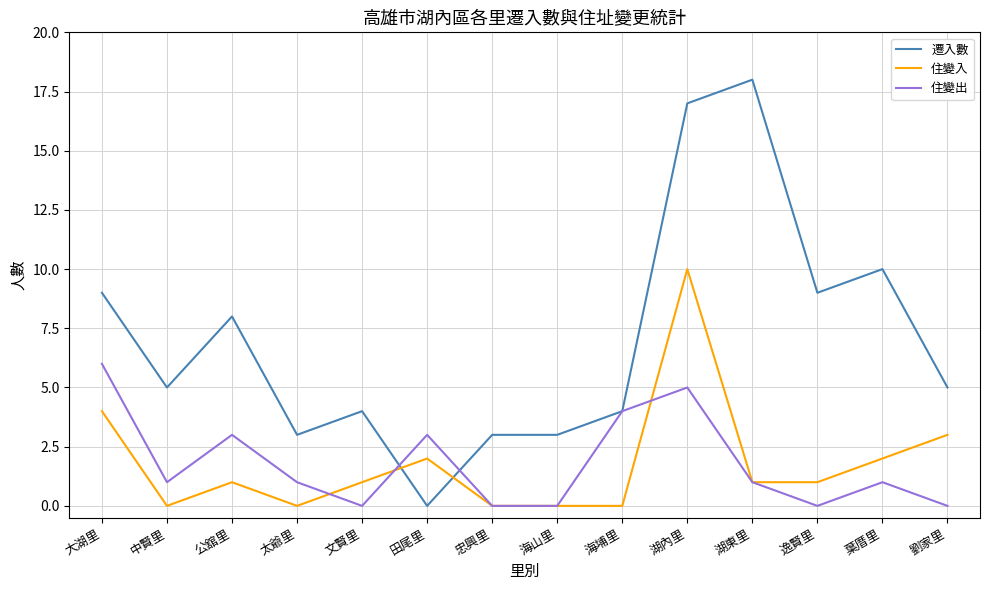

What position from the right is 海埔里?

6